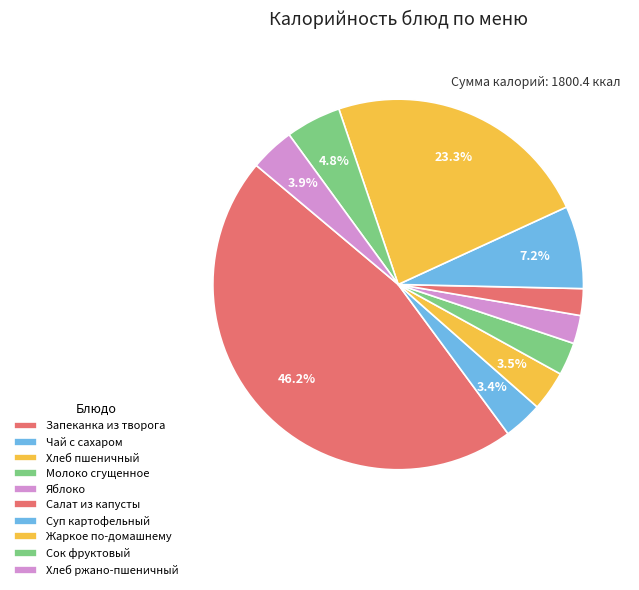

What percentage is the Запеканка из творога slice, to the nearest percent?

46%